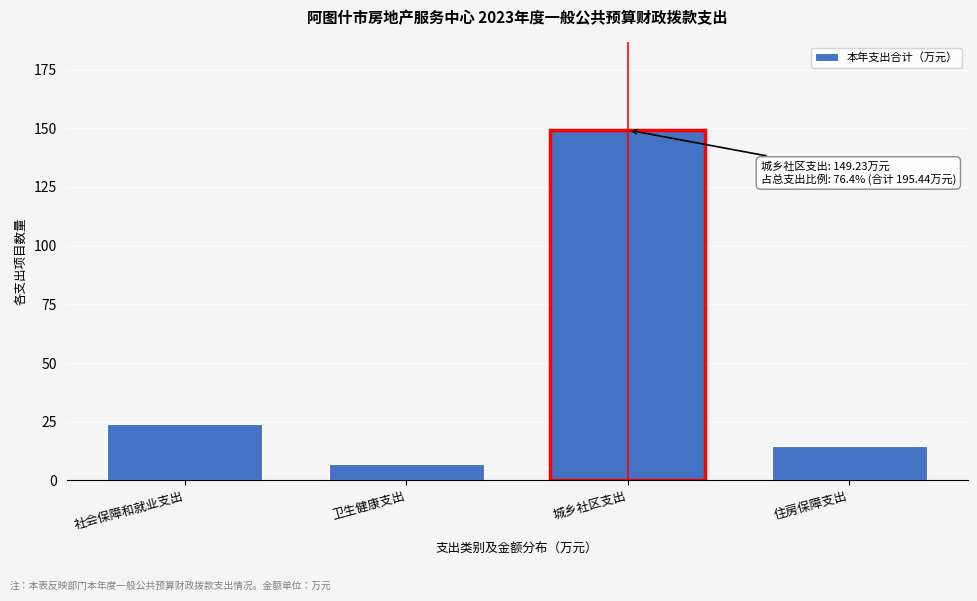

Reading left to right, transcribe all the data shown in this chart.

社会保障和就业支出=24.2	卫生健康支出=7.2	城乡社区支出=149.2	住房保障支出=14.8